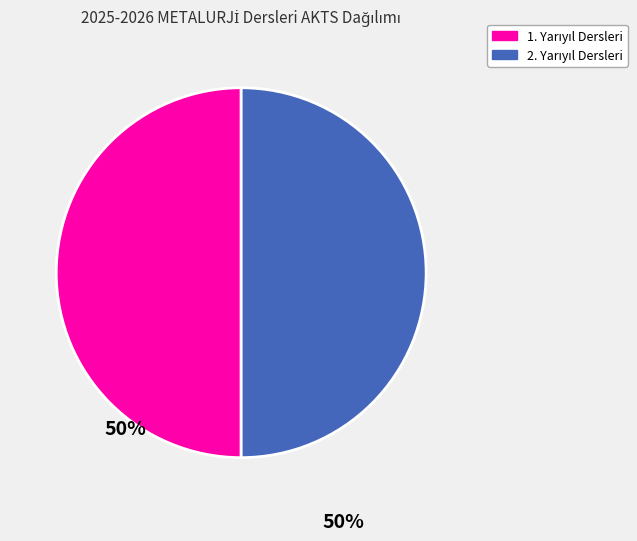

Count the number of slices in the pie.

2